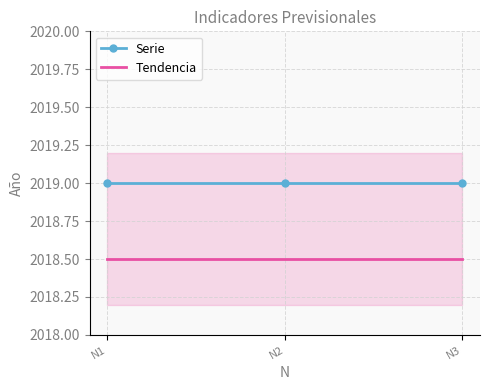

How many lines are shown in the chart?

2